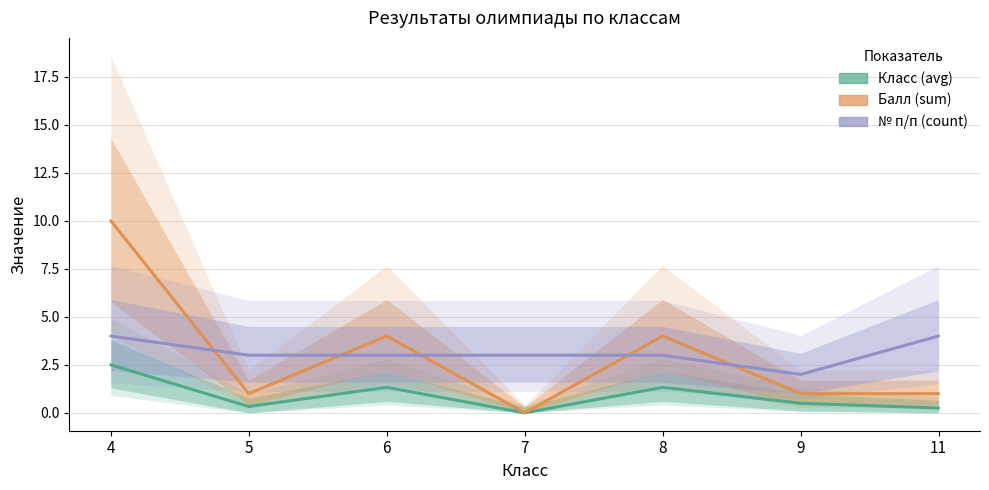

What is the greatest value displayed?

10.0